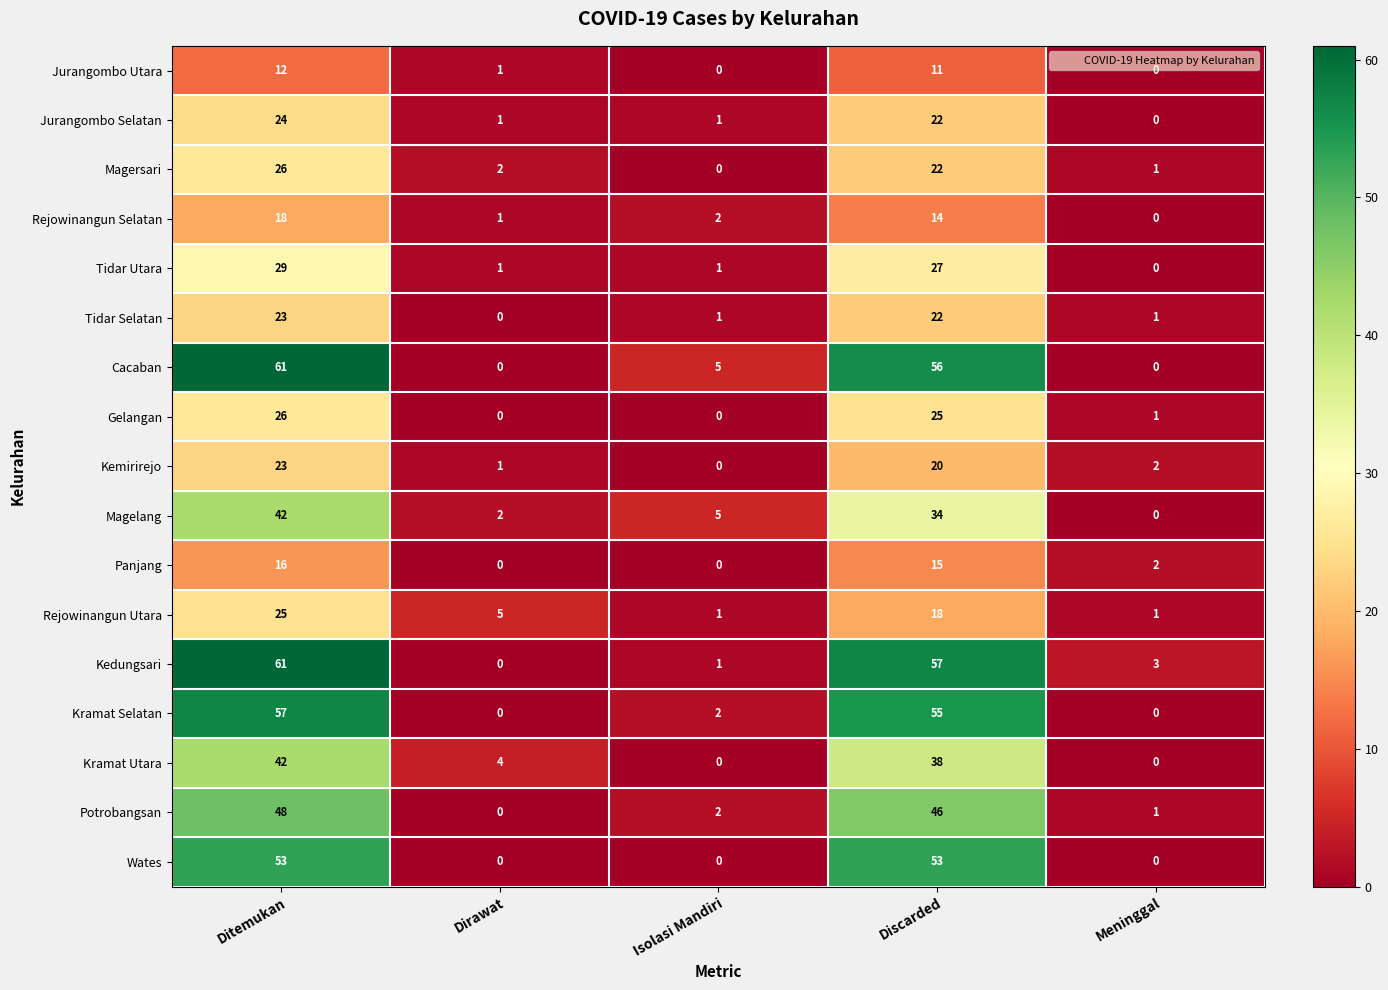

How many series are shown in this chart?

17